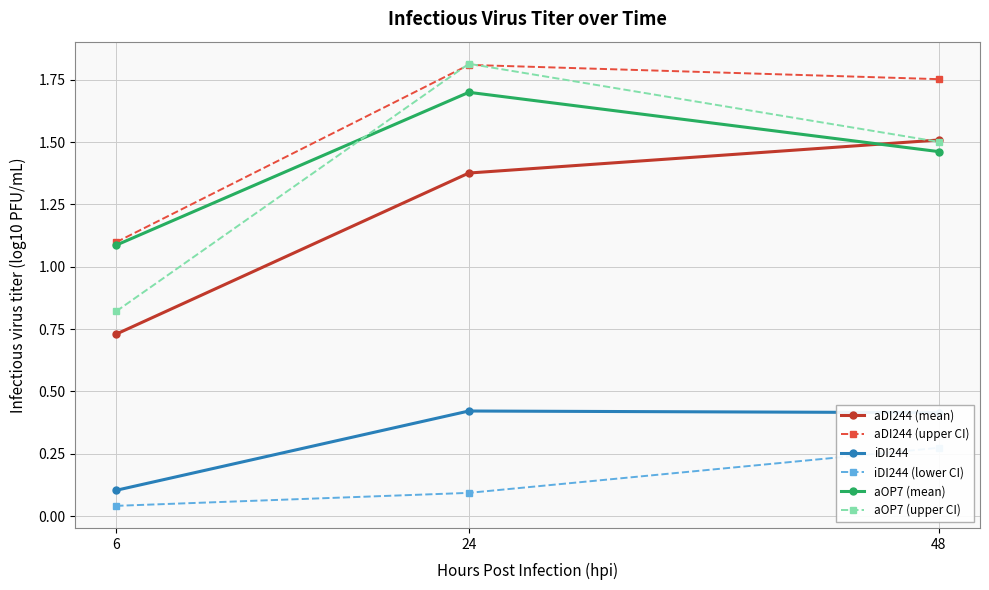

What is the average value of the aOP7 (upper CI) series?

1.4